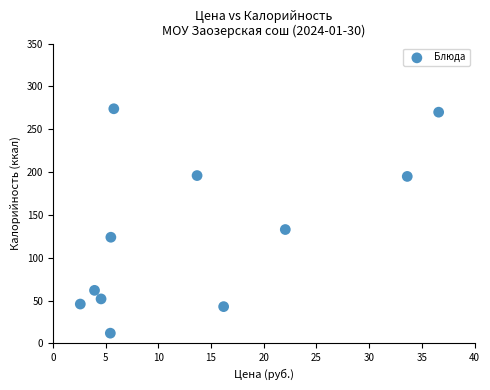

What is the range of Y values (max minus min)?

262